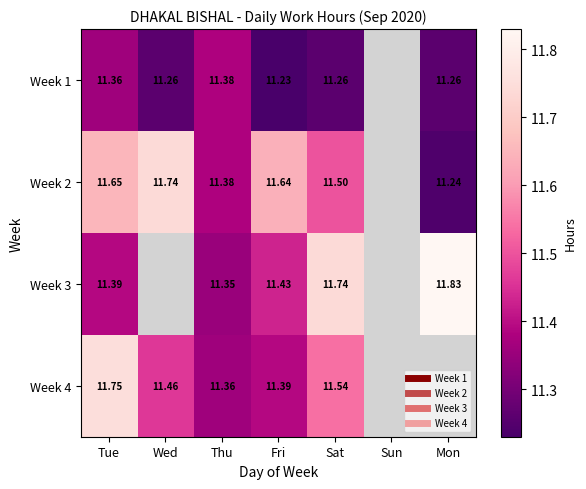

At how many categories does at least one series exceed 11?

6